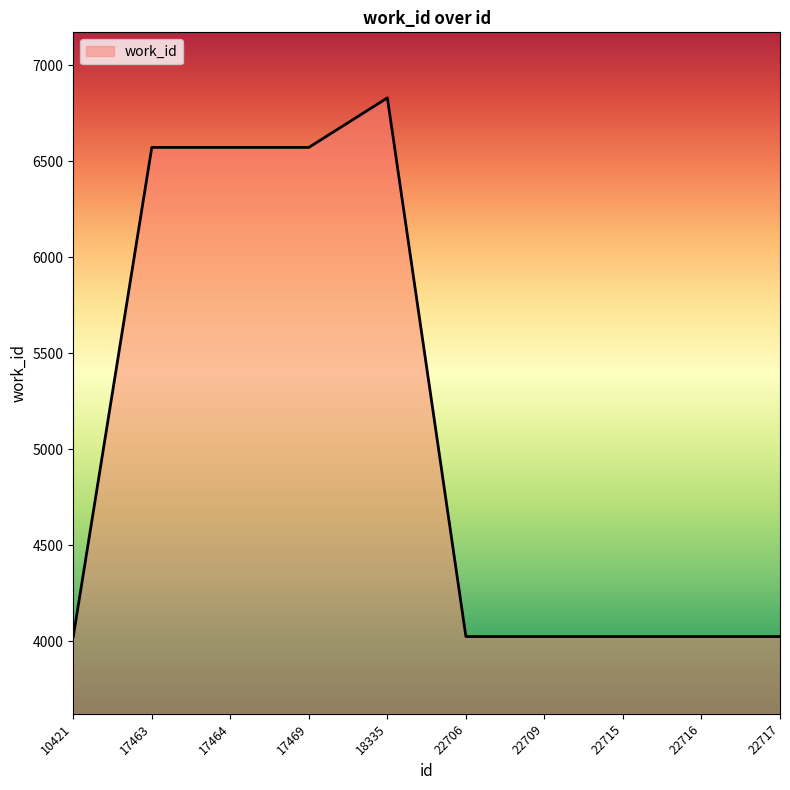

The value at 22716 is 1129. True or false?

False